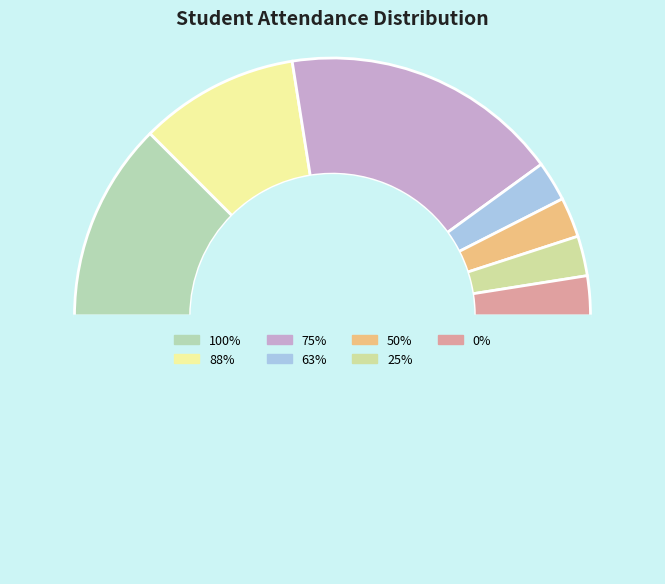

Rank the categories by value from highest to lowest.

75%, 100%, 88%, 63%, 50%, 25%, 0%